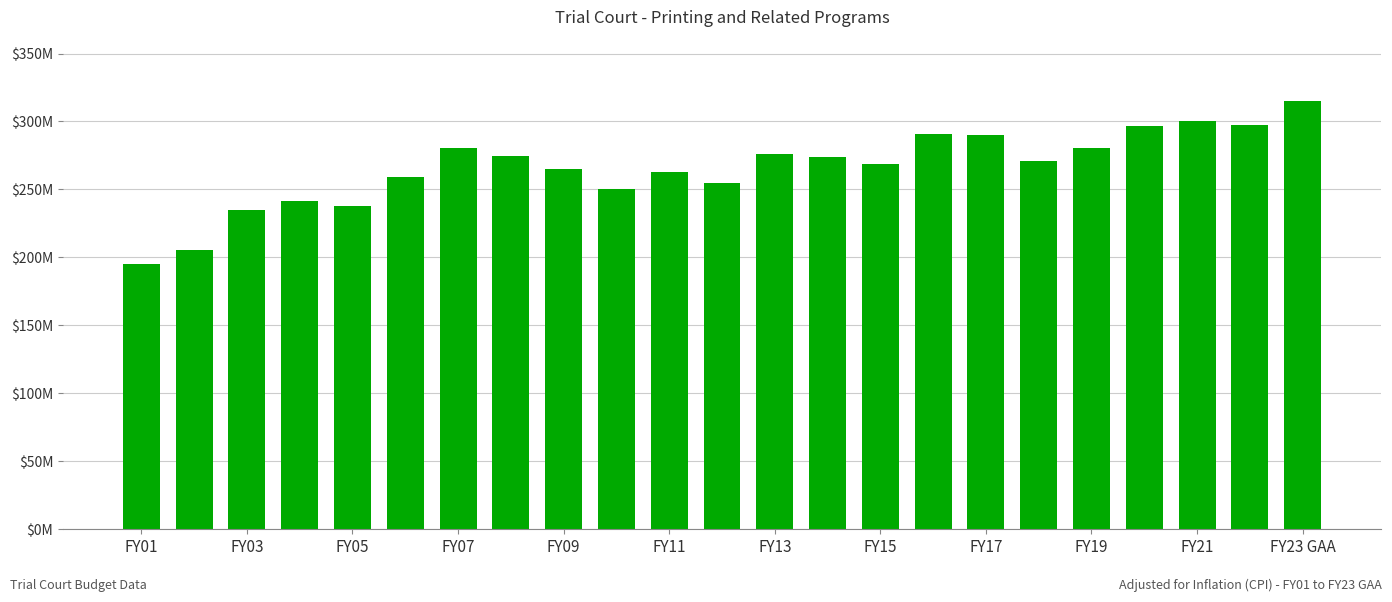

Are the bars horizontal?

No